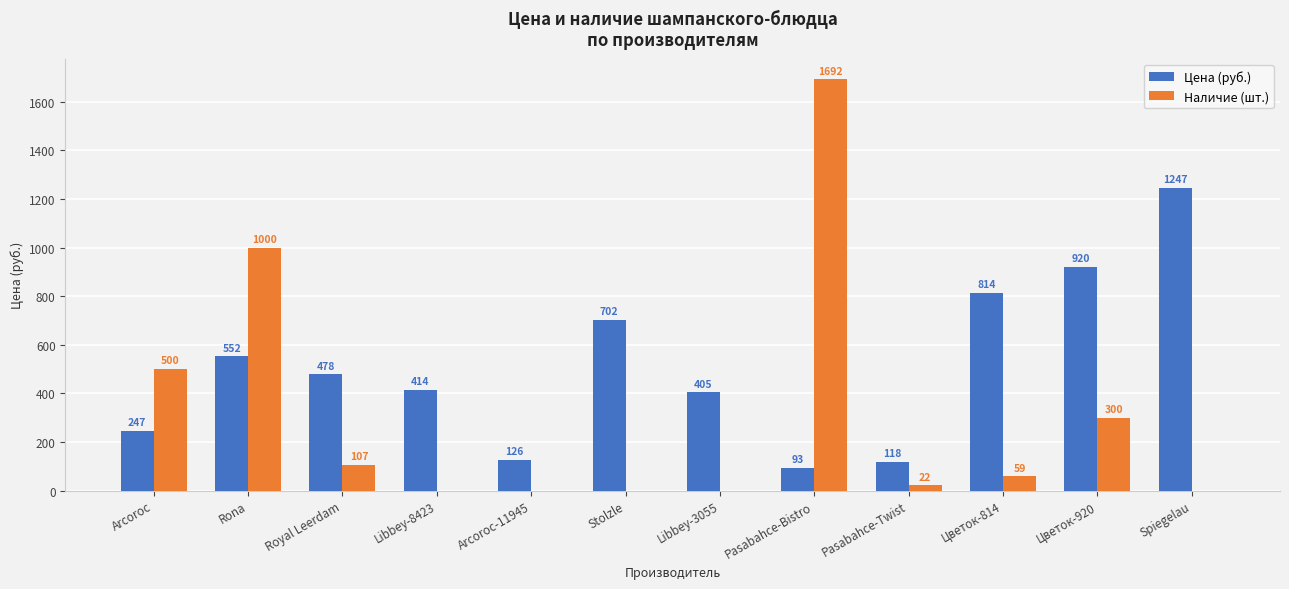

How many series are shown in this chart?

2